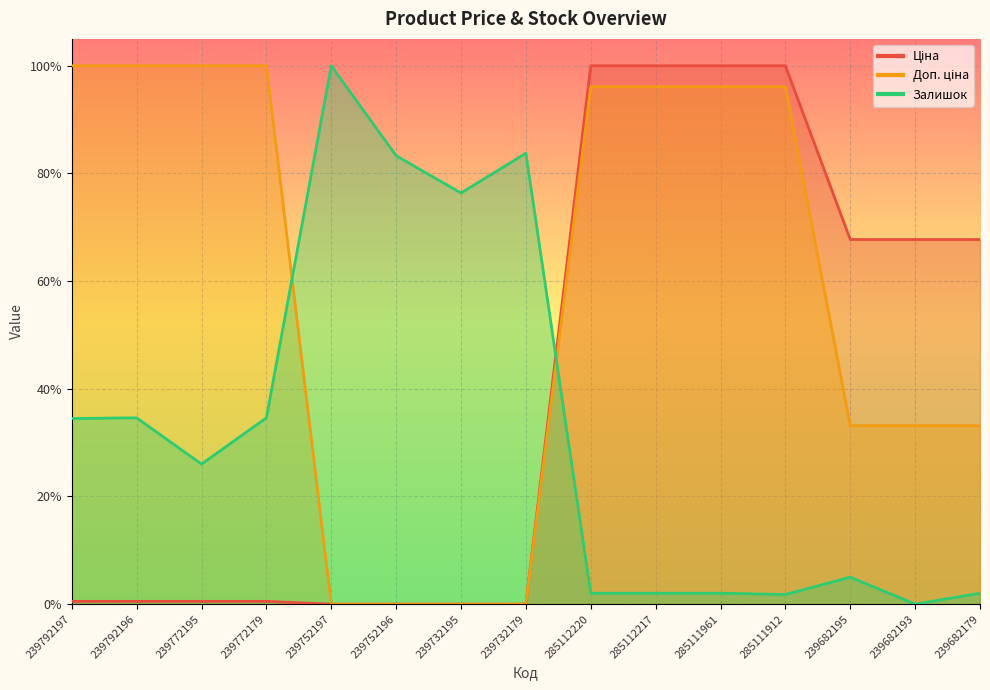

At which category is the sum across all series the highest?

285112220